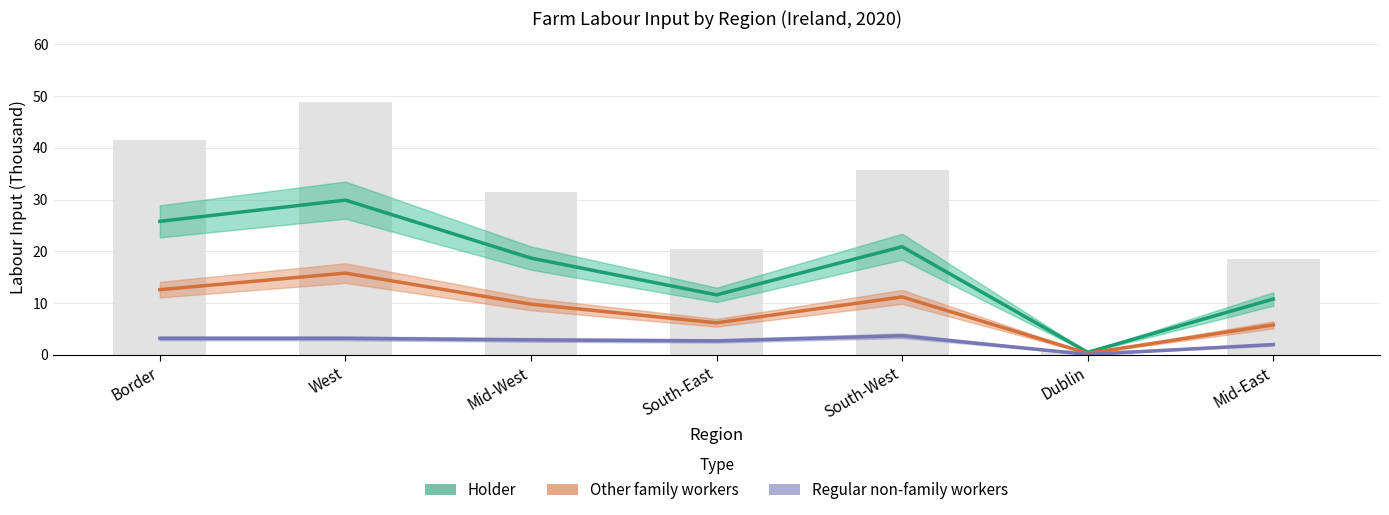

Which series has the largest range (max minus min)?

Holder